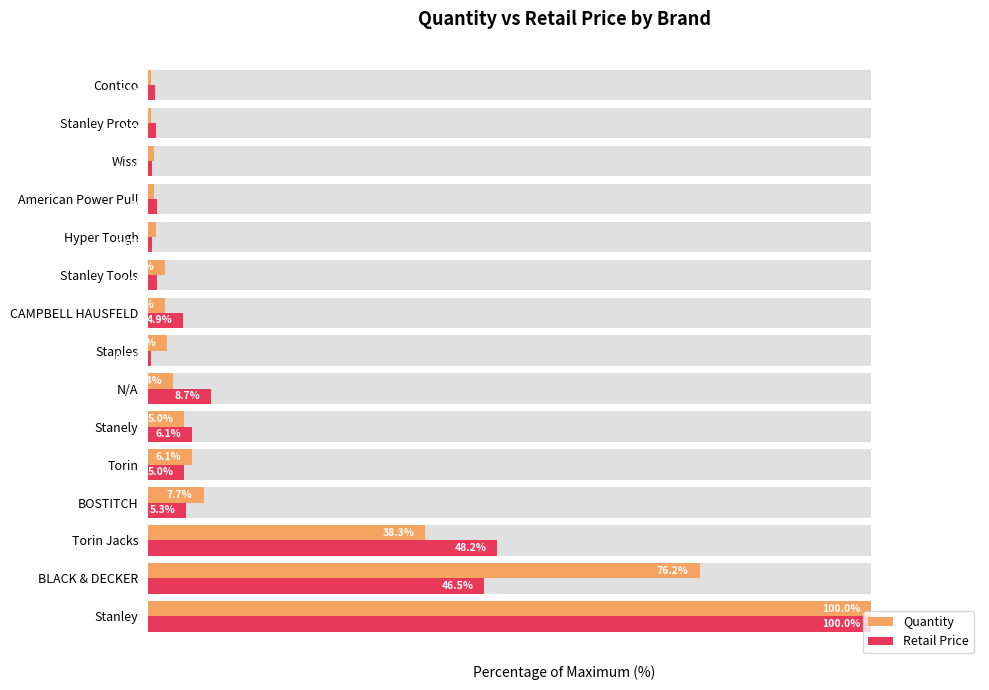

How many bars are there in total?

30